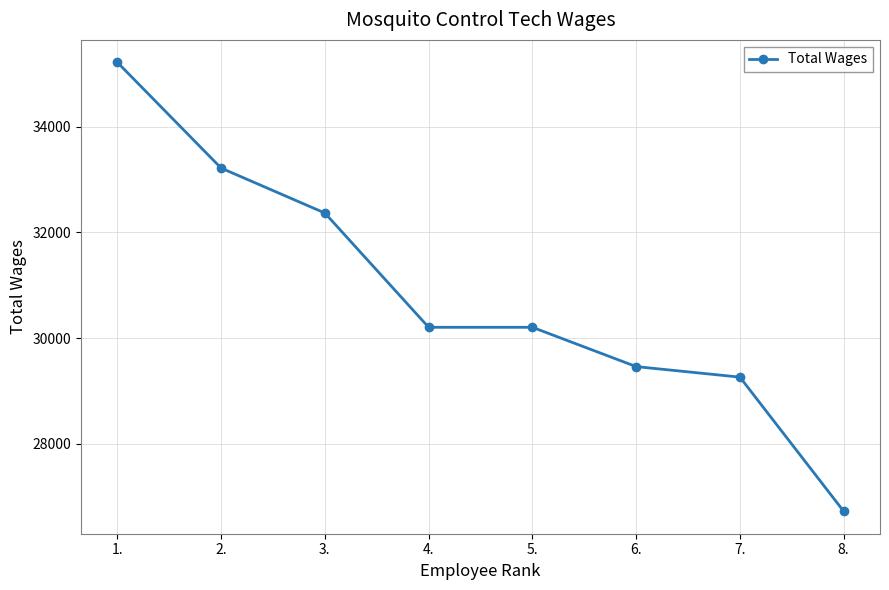

True or false: there are more than 1 points higher than both neighbors.

False